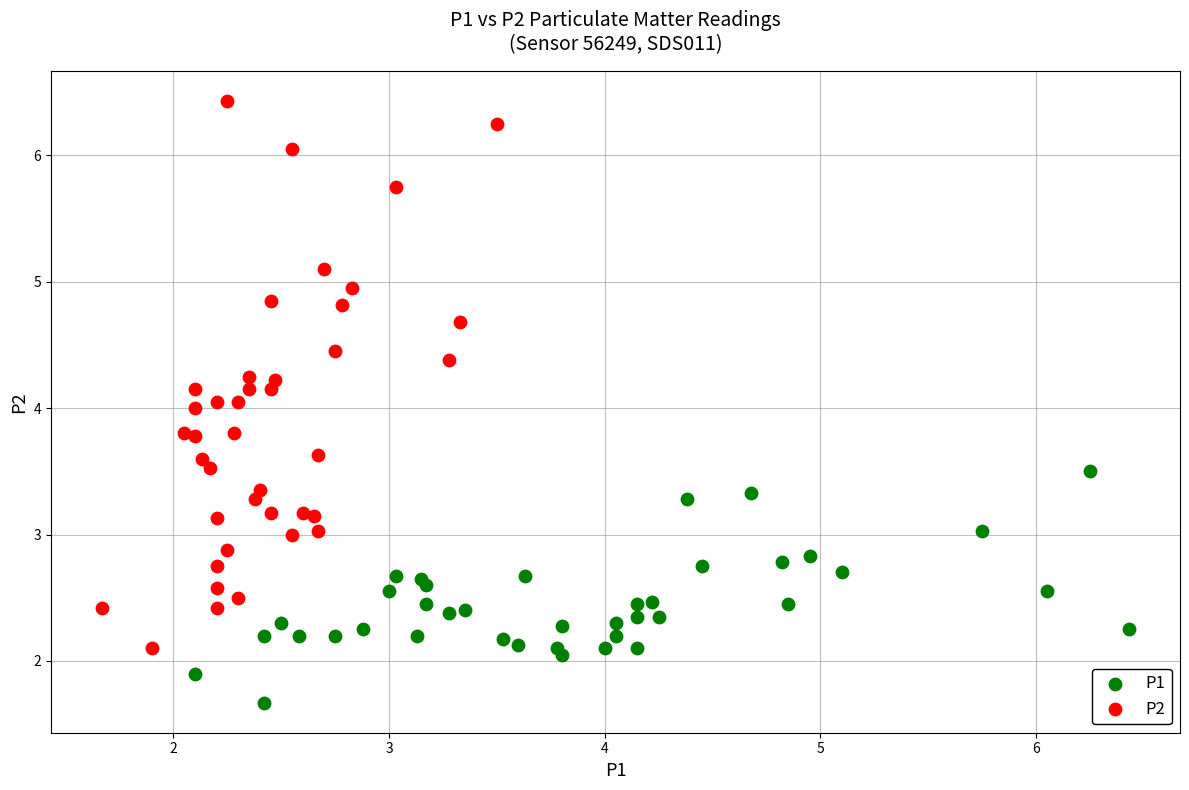

Which series reaches the maximum Y coordinate?

P2